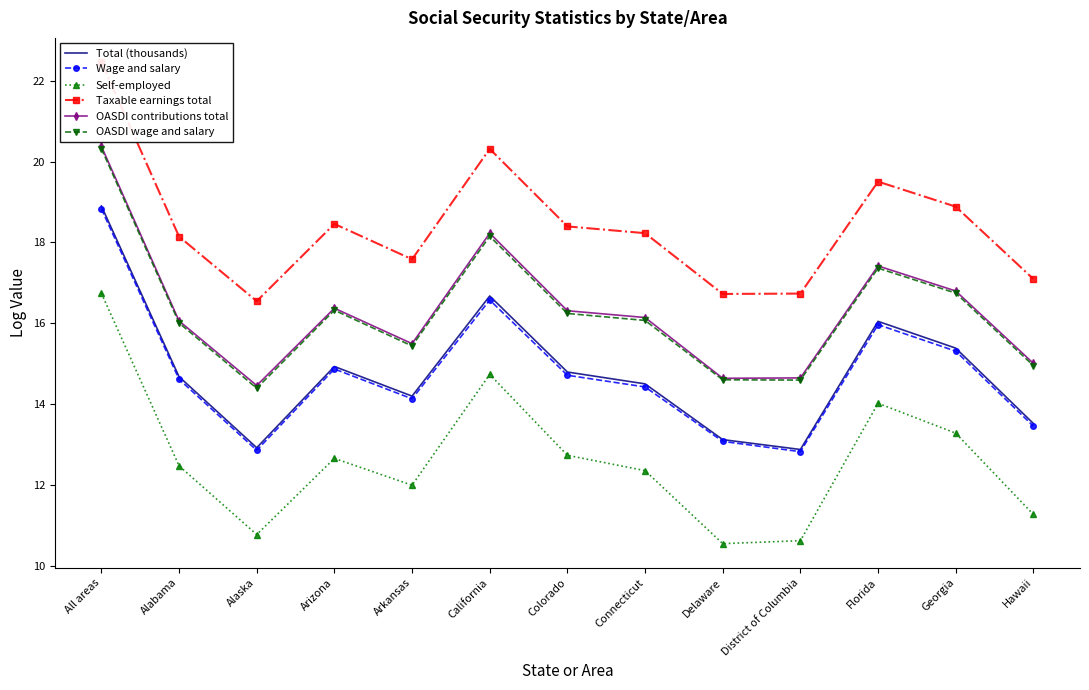

What is the label of the 1st point from the right?

Hawaii